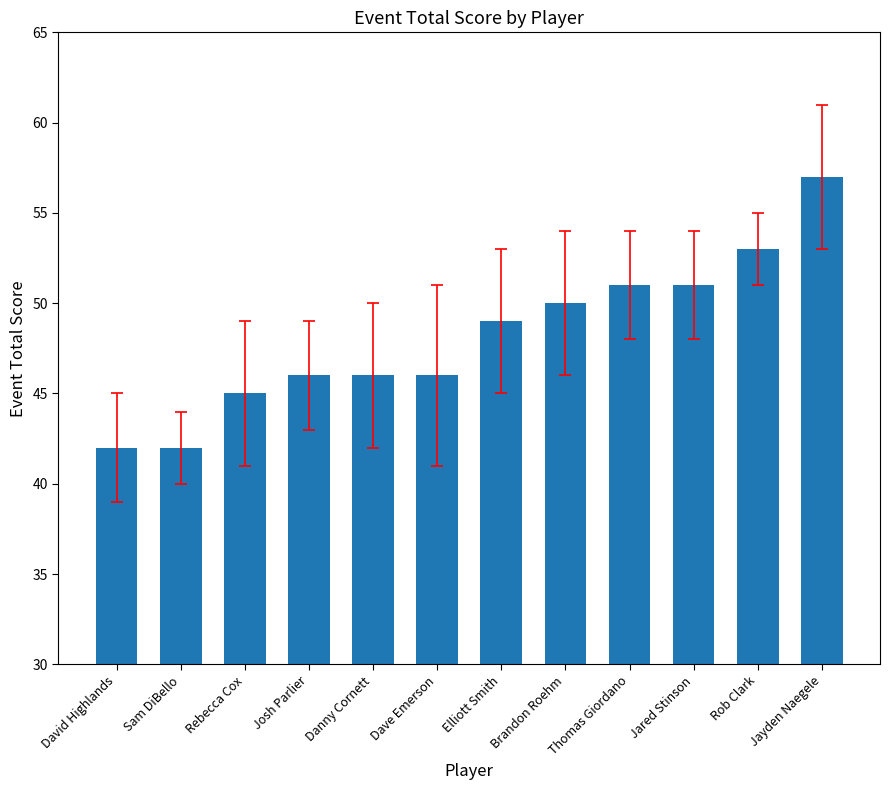

Approximately how many times larger is the value at Danny Cornett compared to Thomas Giordano?

0.9